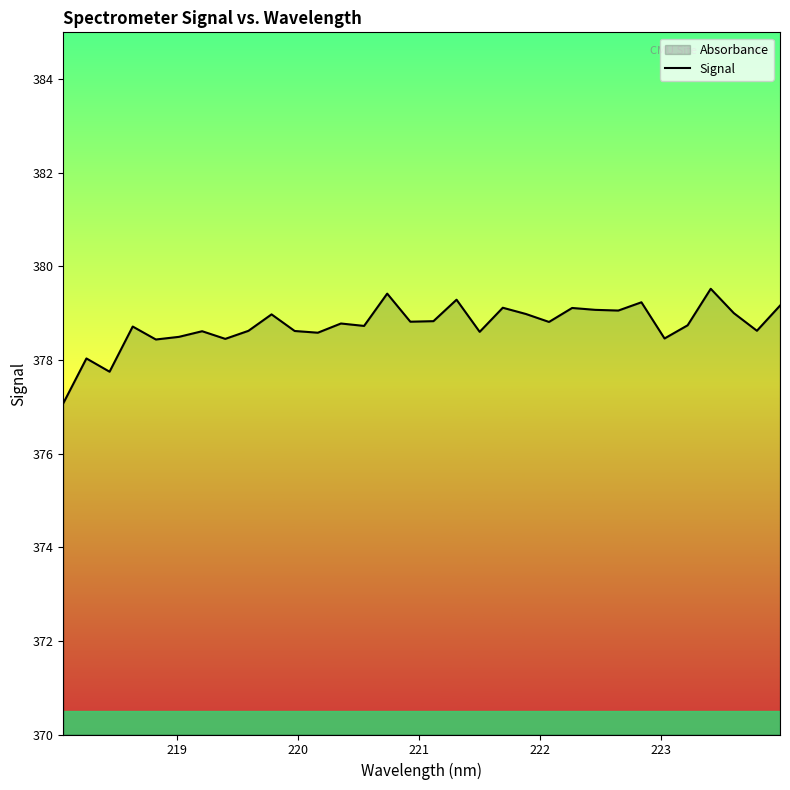

How many points are higher than both their immediate neighbors (excluding endpoints)?

11